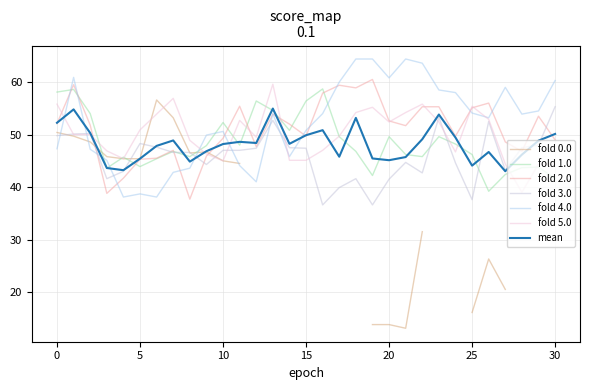

At how many categories does at least one series exceed 56?

17